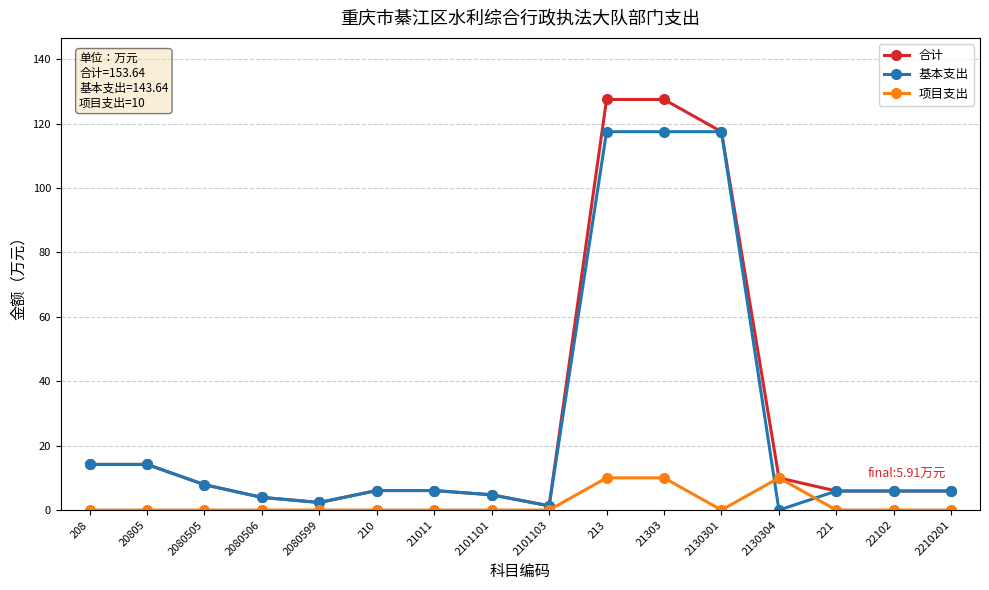

The value of 项目支出 at 20805 is 4.6. True or false?

False